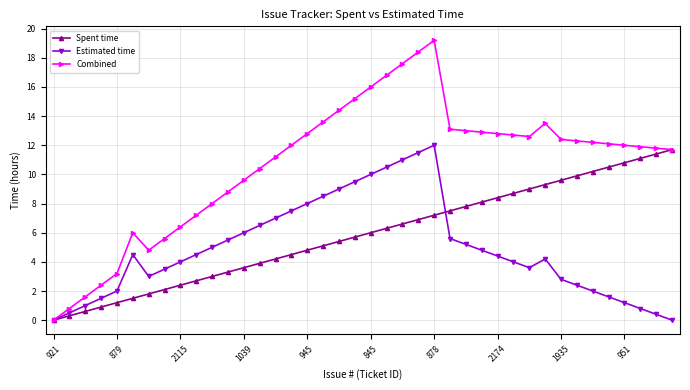

What is the value of the Estimated time point at the 9th from the left?

4.0